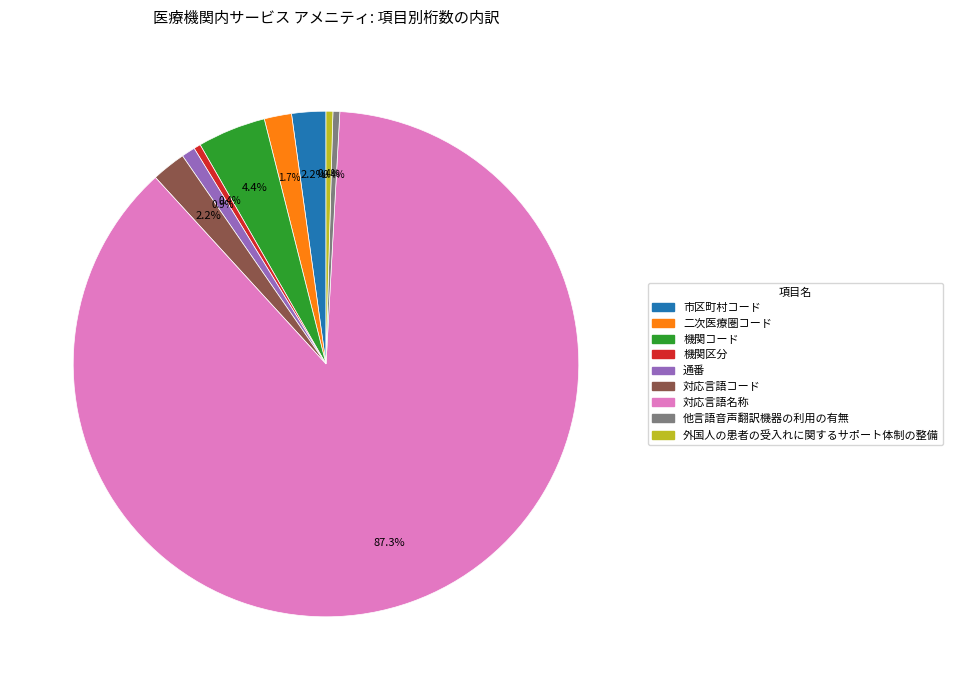

Do 対応言語コード and 対応言語名称 together represent more than half of the pie?

Yes